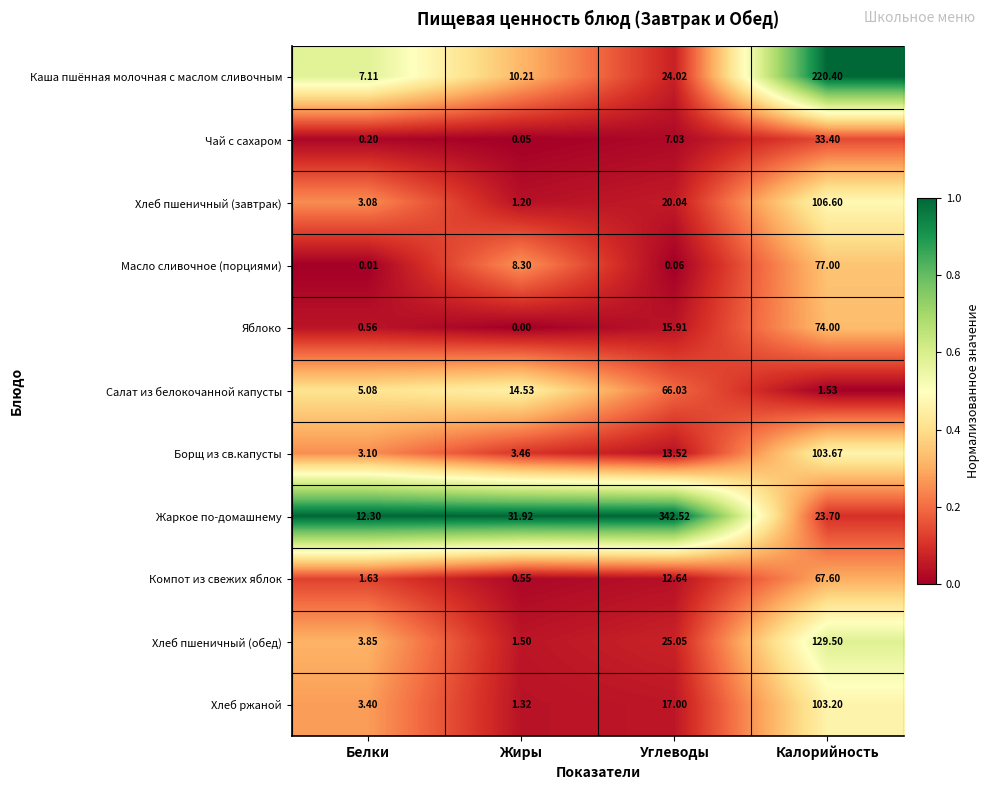

Where does the Яблоко series first go above 15?

Углеводы